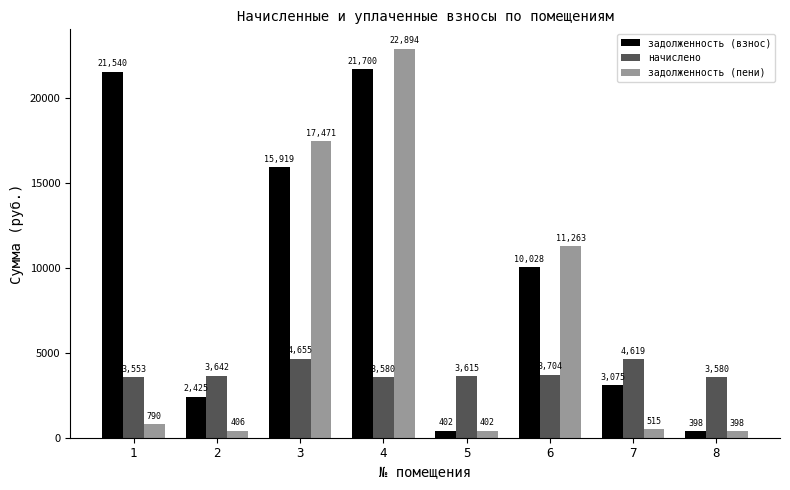

At which category does the chart reach its peak across all series?

4